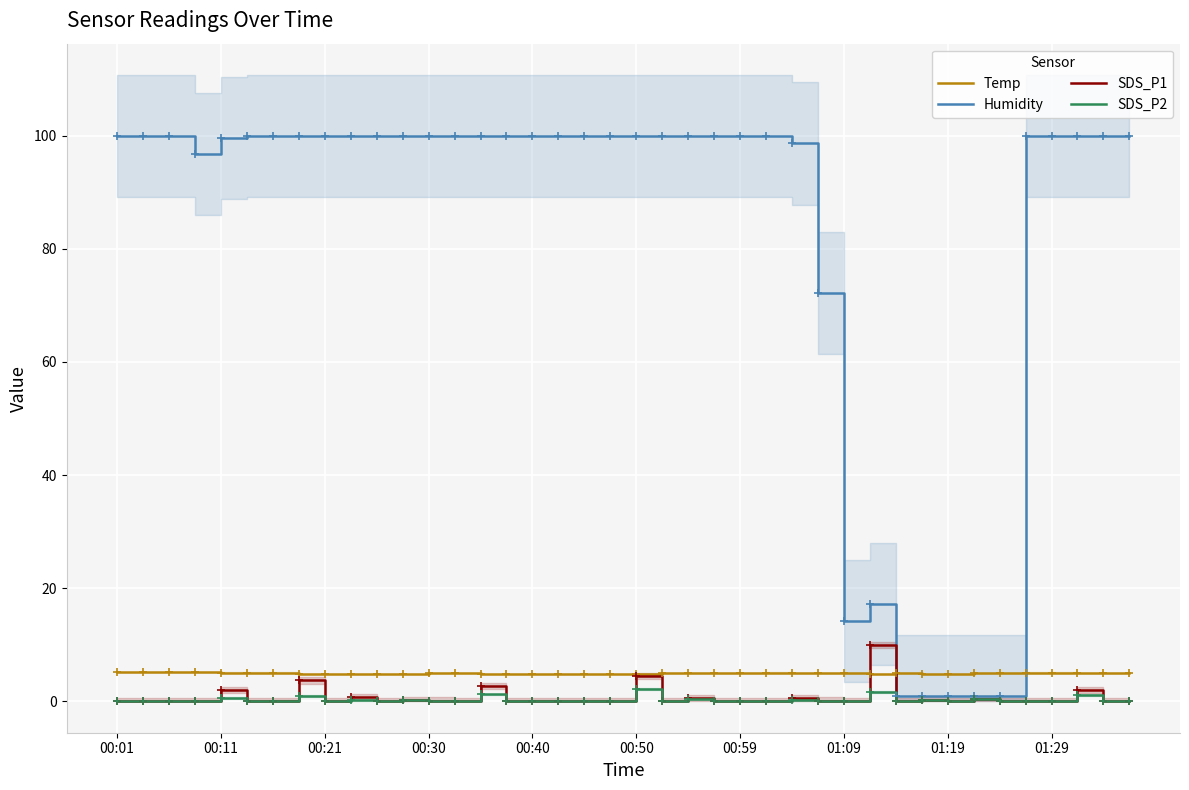

Reading left to right, transcribe all the data shown in this chart.

Temp: 5.2	5.2	5.2	5.2	5.1	5.1	5.1	4.9	4.9	4.9	4.9	4.9	5.0	5.0	4.9	4.9	4.9	4.8	4.9	4.9	4.9	5.0	5.0	5.0	5.0	5.1	5.0	5.0	5.0	4.9	5.0	4.9	4.9	5.0	5.0	5.1	5.1	5.0	5.0	5.0
Humidity: 99.9	99.9	99.9	96.7	99.5	99.9	99.9	99.9	99.9	99.9	99.9	99.9	99.9	99.9	99.9	99.9	99.9	99.9	99.9	99.9	99.9	99.9	99.9	99.9	99.9	99.9	98.6	72.1	14.2	17.2	1.0	1.0	1.0	1.0	1.0	99.9	99.9	99.9	99.9	99.9
SDS_P1: 0.0	0.0	0.0	0.0	2.0	0.0	0.1	3.7	0.0	0.8	0.0	0.2	0.1	0.0	2.7	0.0	0.1	0.0	0.1	0.0	4.5	0.0	0.5	0.0	0.0	0.0	0.6	0.1	0.0	9.9	0.0	0.3	0.0	0.5	0.1	0.1	0.0	2.0	0.0	0.0
SDS_P2: 0.0	0.0	0.0	0.0	0.6	0.0	0.1	1.0	0.0	0.2	0.0	0.2	0.1	0.0	1.2	0.0	0.1	0.0	0.1	0.0	2.1	0.0	0.3	0.0	0.0	0.0	0.2	0.1	0.0	1.6	0.0	0.3	0.0	0.5	0.1	0.1	0.0	1.2	0.0	0.0